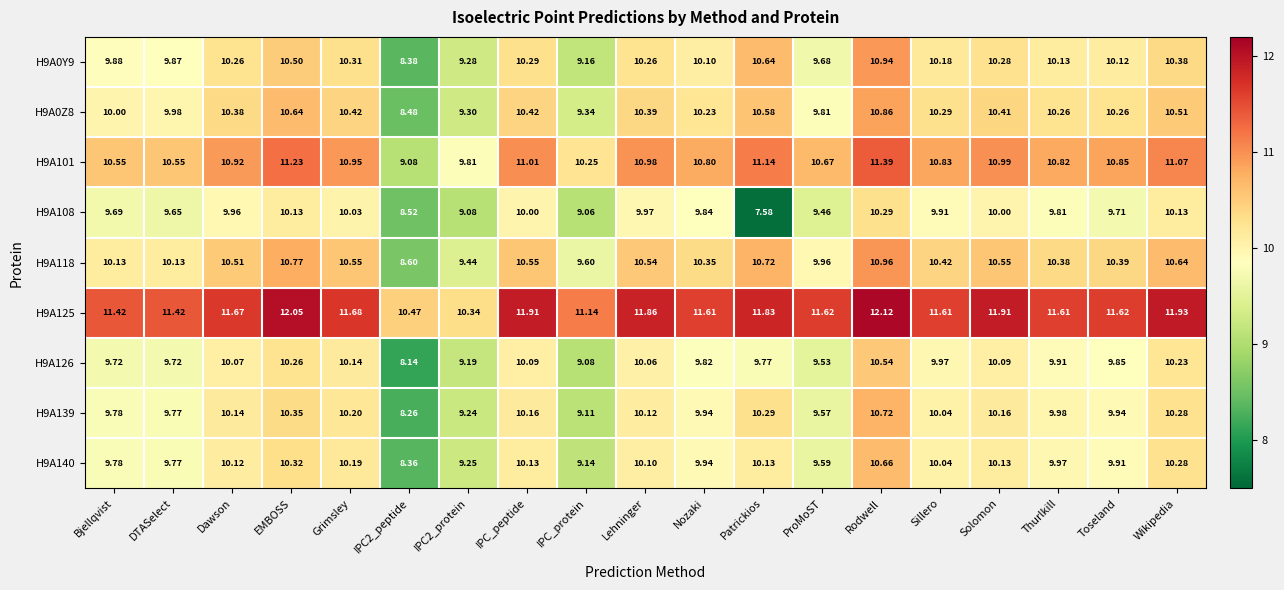

How many categories are shown in the chart?

19